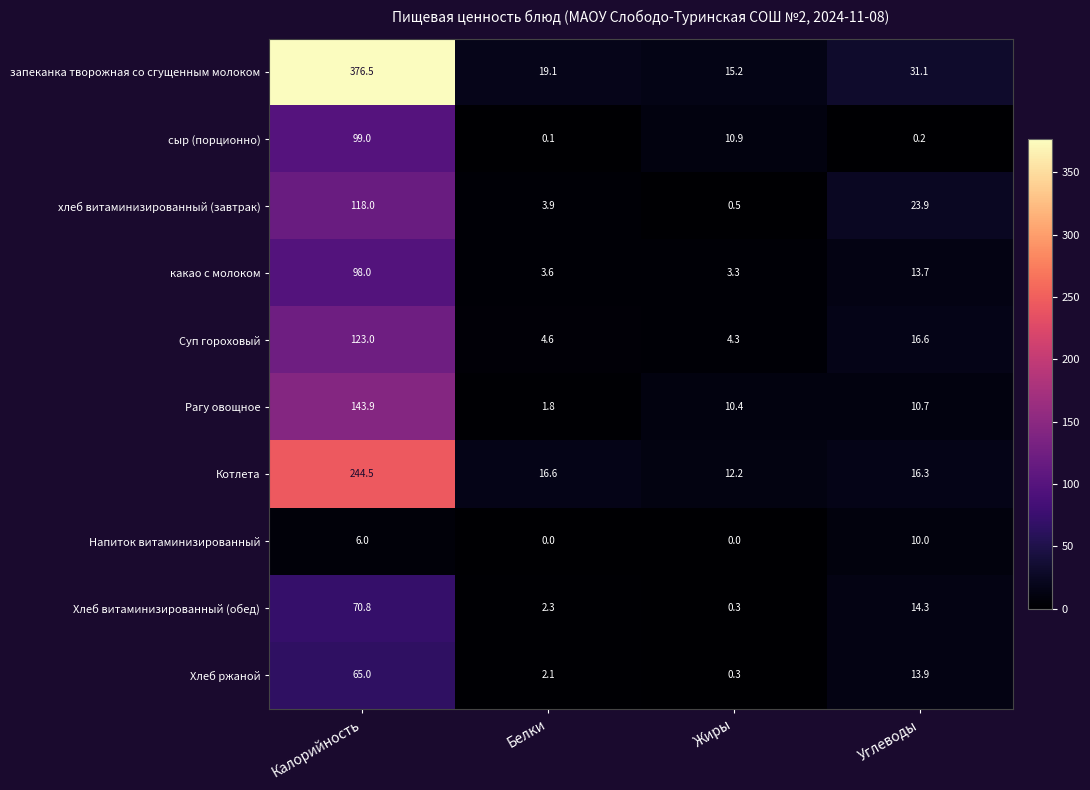

At how many categories does at least one series exceed 258?

1